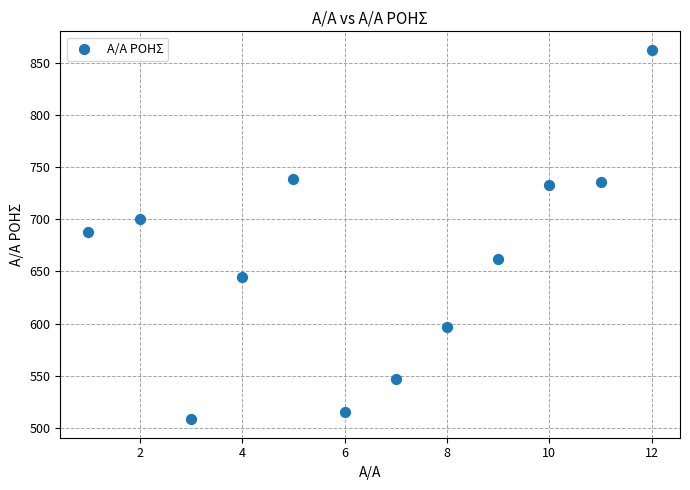

What is the average X value?

6